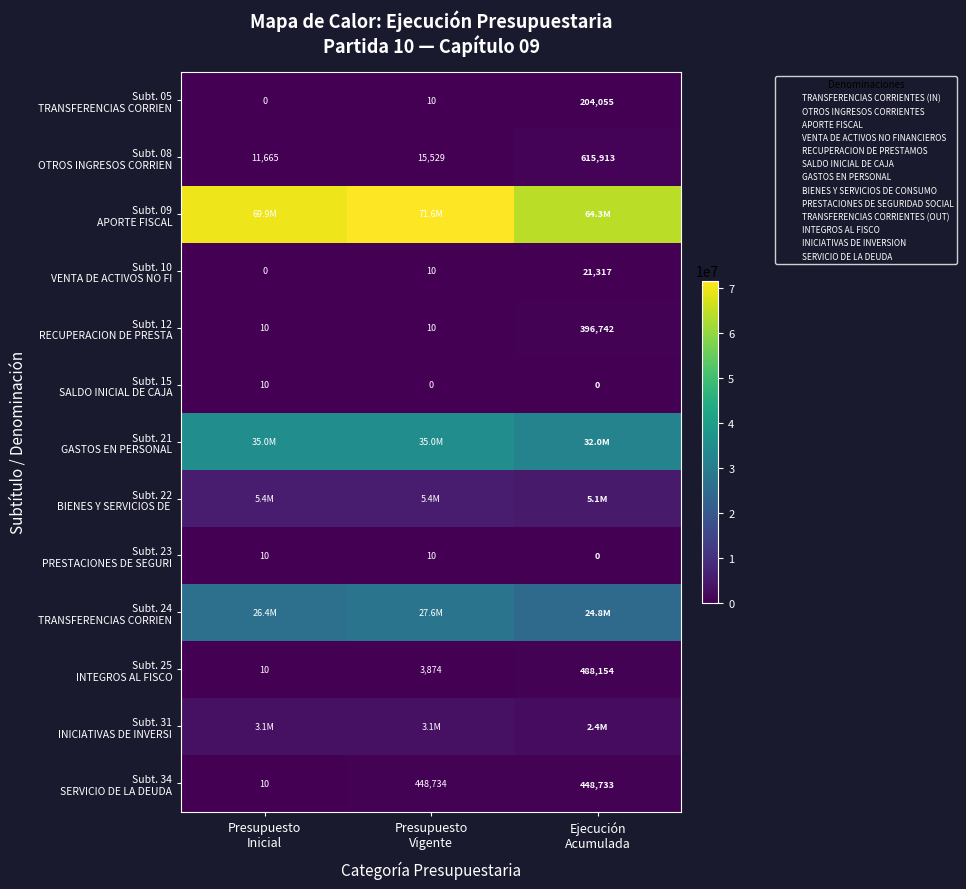

Which has a higher value, Presupuesto
Inicial or Presupuesto
Vigente?

Presupuesto
Vigente